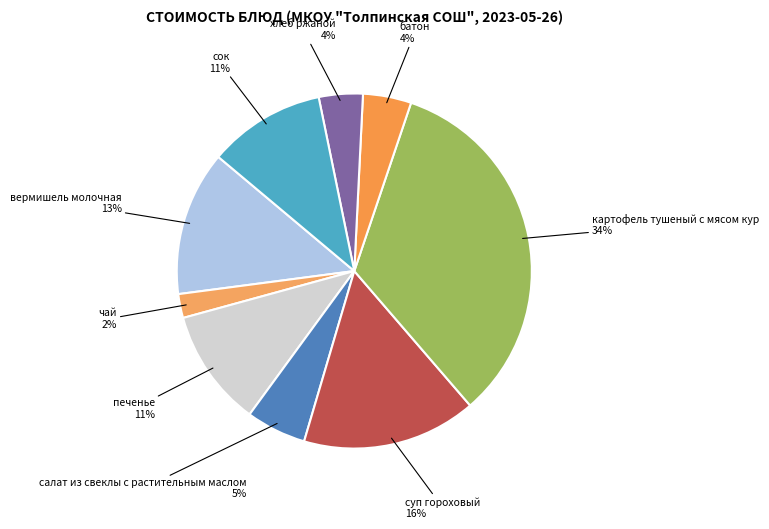

Is there a majority slice in this chart?

No